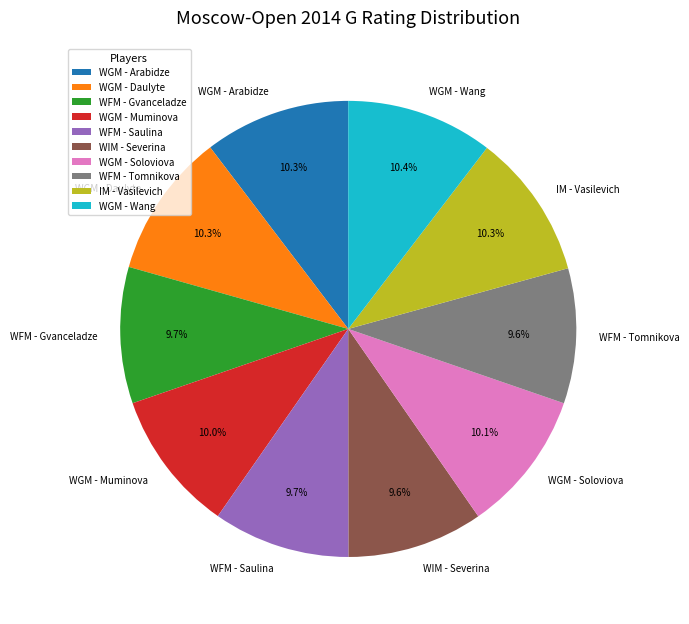

Is the sum of IM - Vasilevich and WFM - Tomnikova greater than half?

No